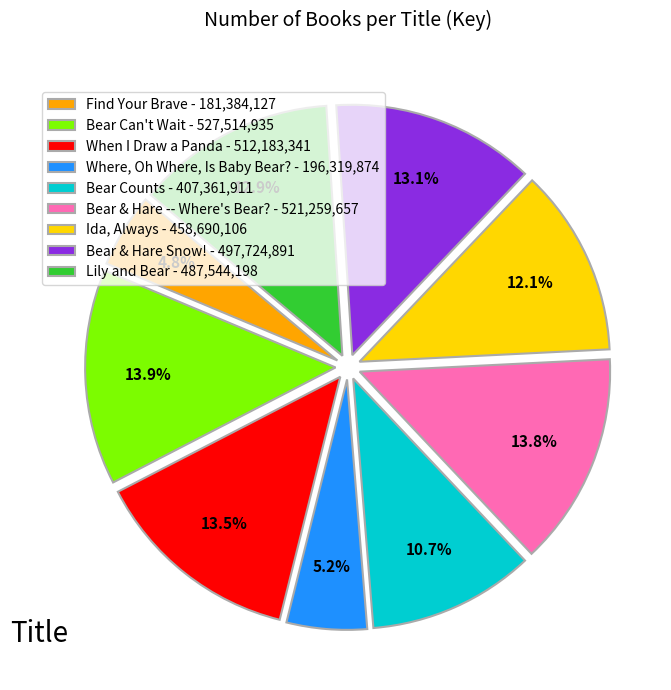

The Ida, Always slice represents 19% of the pie. True or false?

False